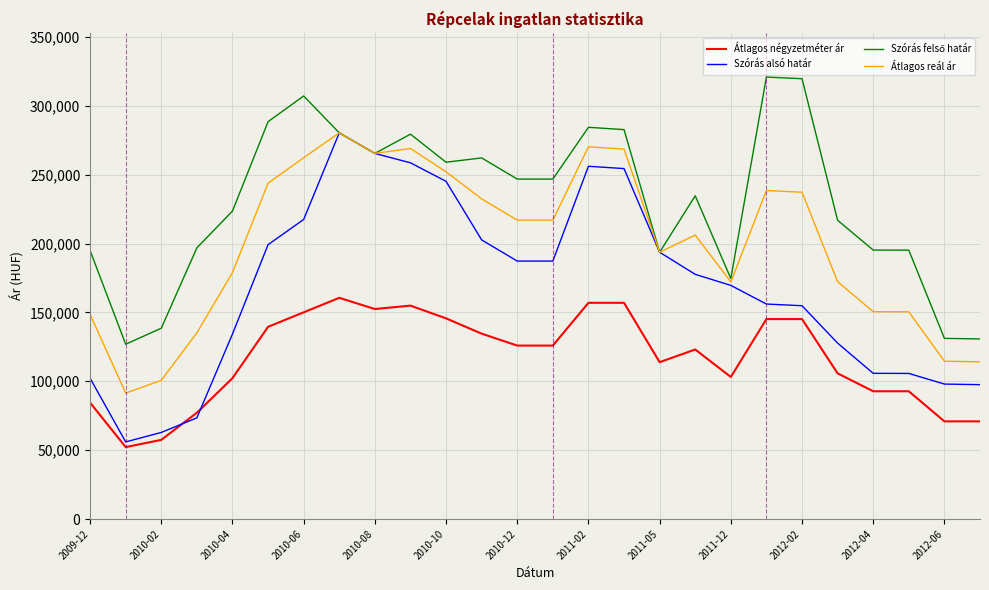

What is the highest value of the Átlagos négyzetméter ár series?

160565